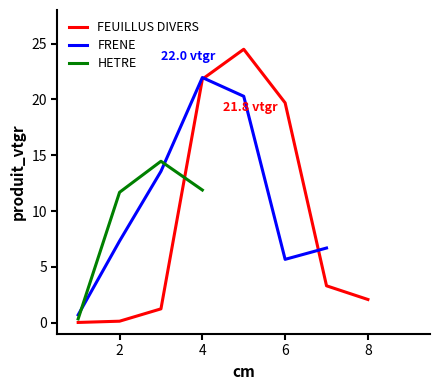

In FEUILLUS DIVERS, how many points are higher than both neighbors (excluding endpoints)?

1